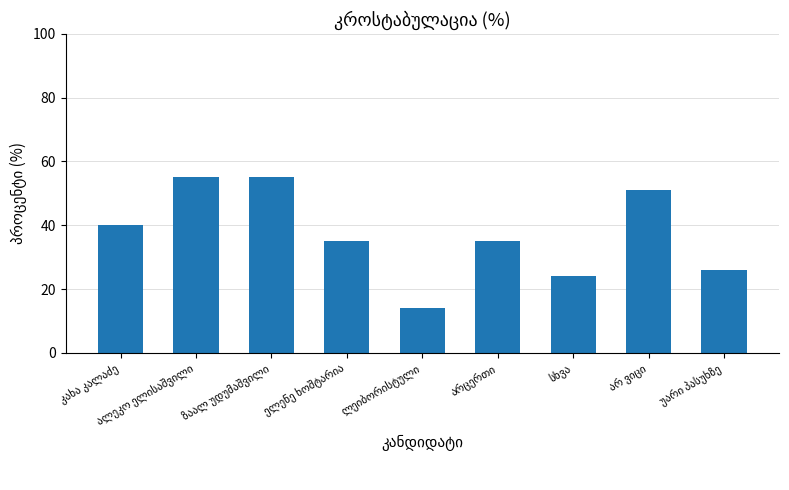

What is the difference between the maximum and minimum values?

41